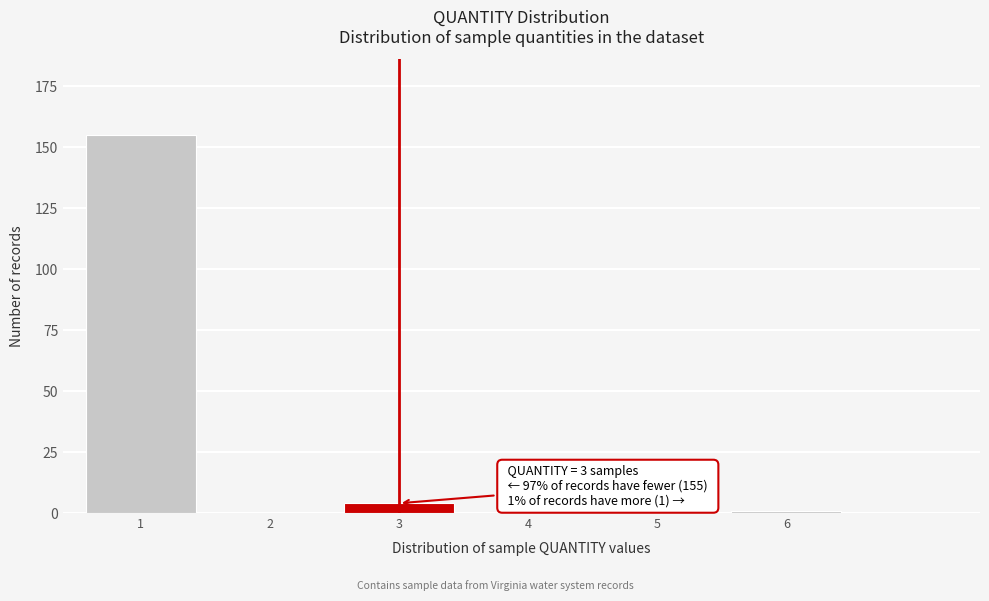

Reading right to left, list all the values displayed in this chart.

6=1	5=0	4=0	3=4	2=0	1=155